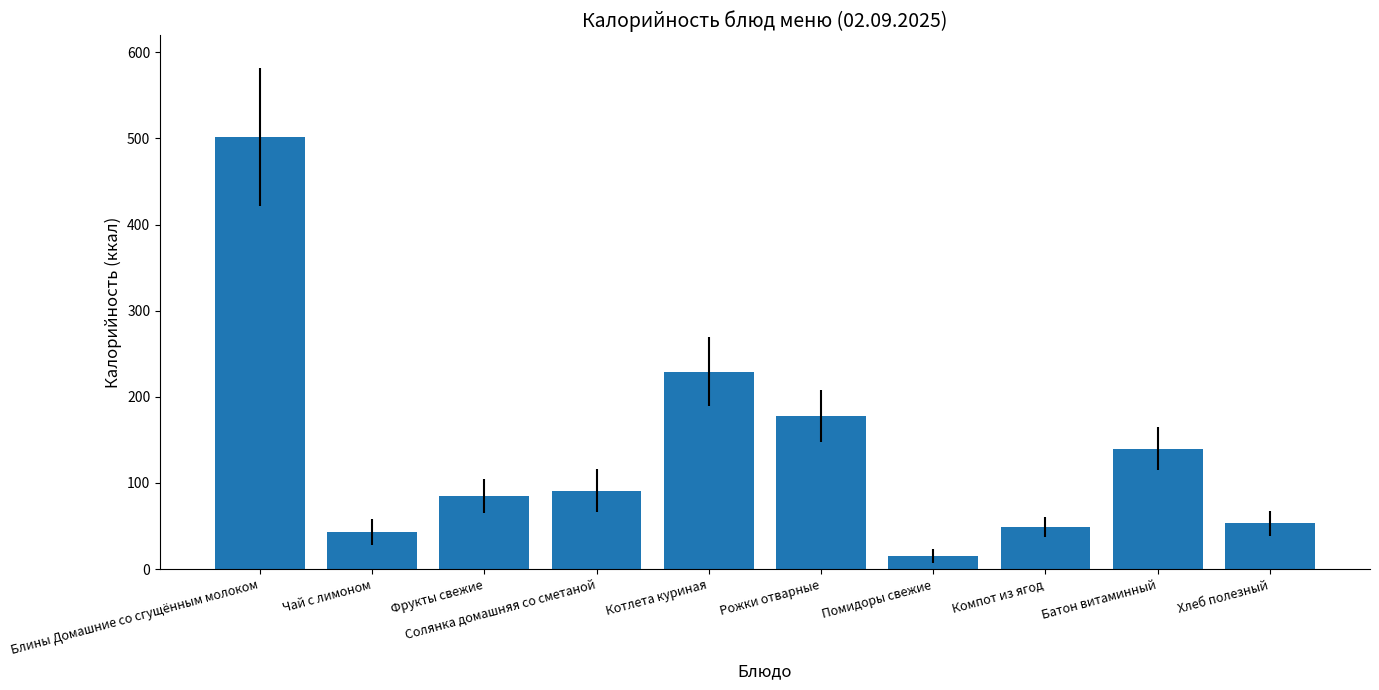

What is the sum of all values?

1385